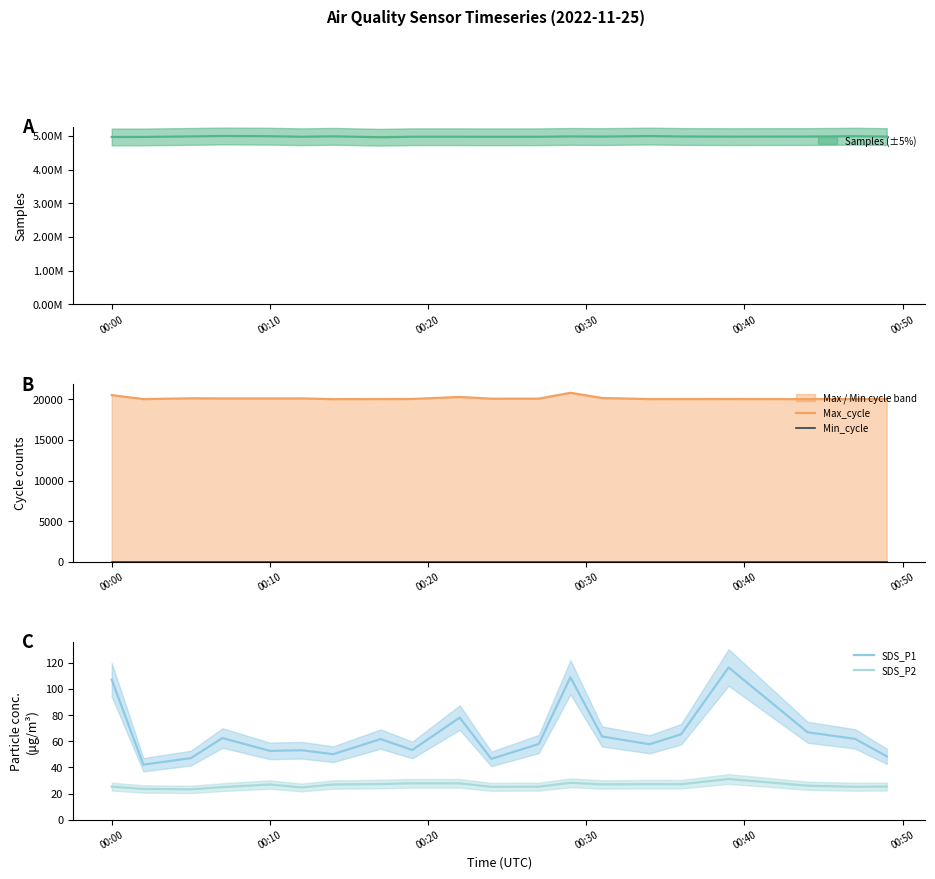

Is this an area chart (filled region under the line)?

No